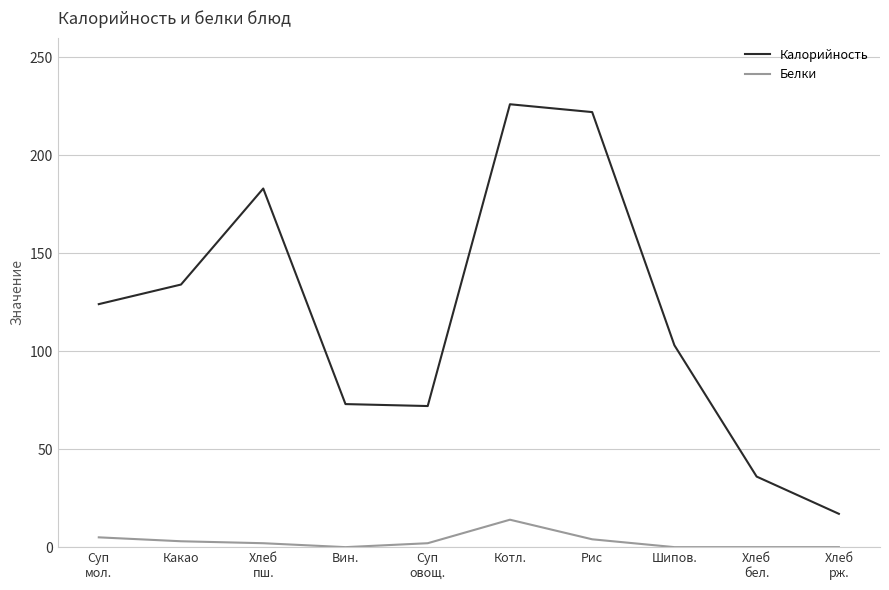

What position from the right is Рис?

4